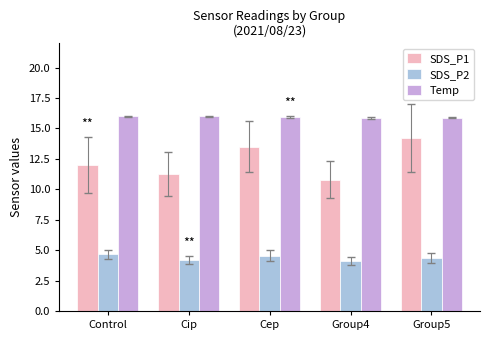

What is the sum of the SDS_P1 values at Group5 and Control?

26.2